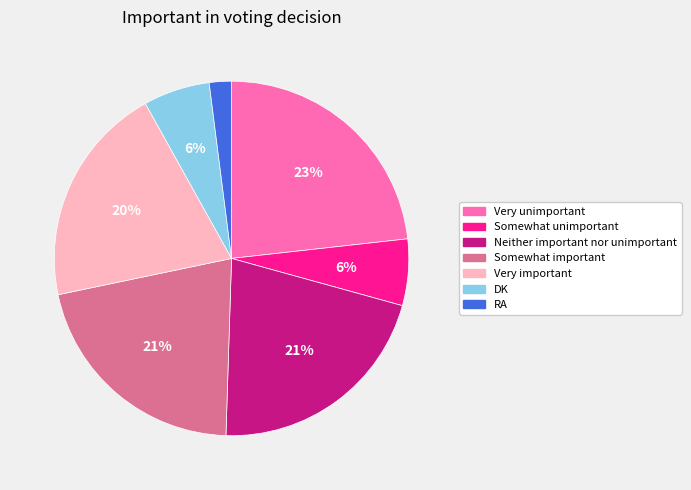

Count the number of slices in the pie.

7